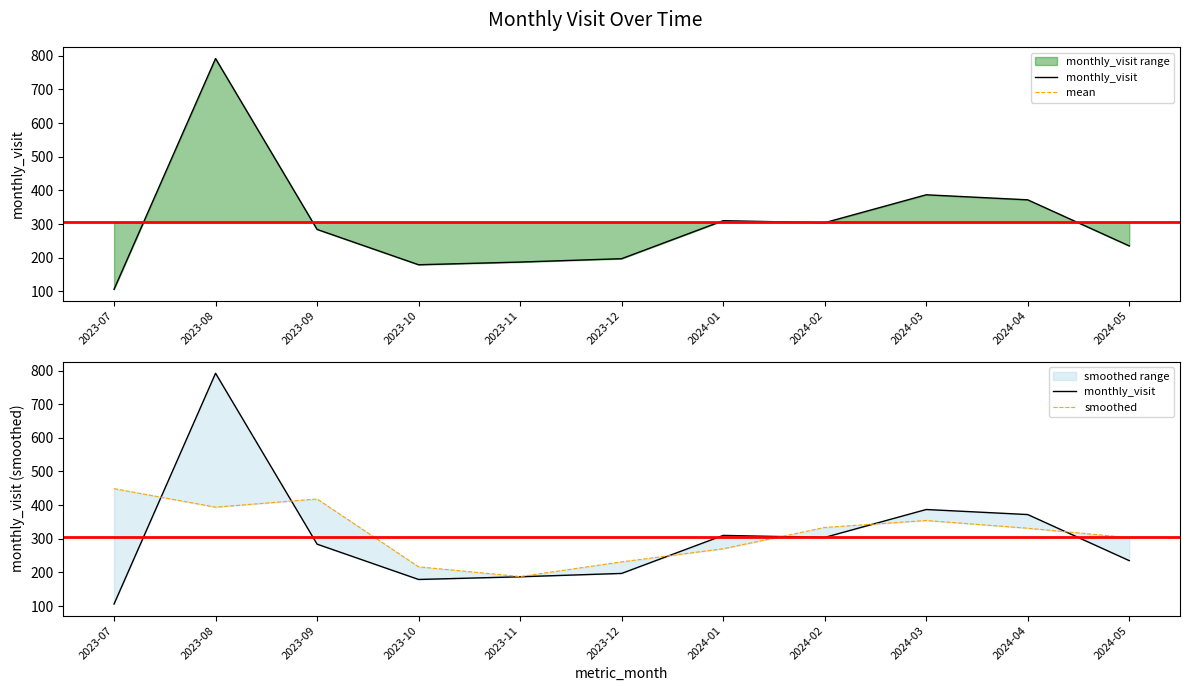

The mean series shows 152.4 at 2024-02. True or false?

False